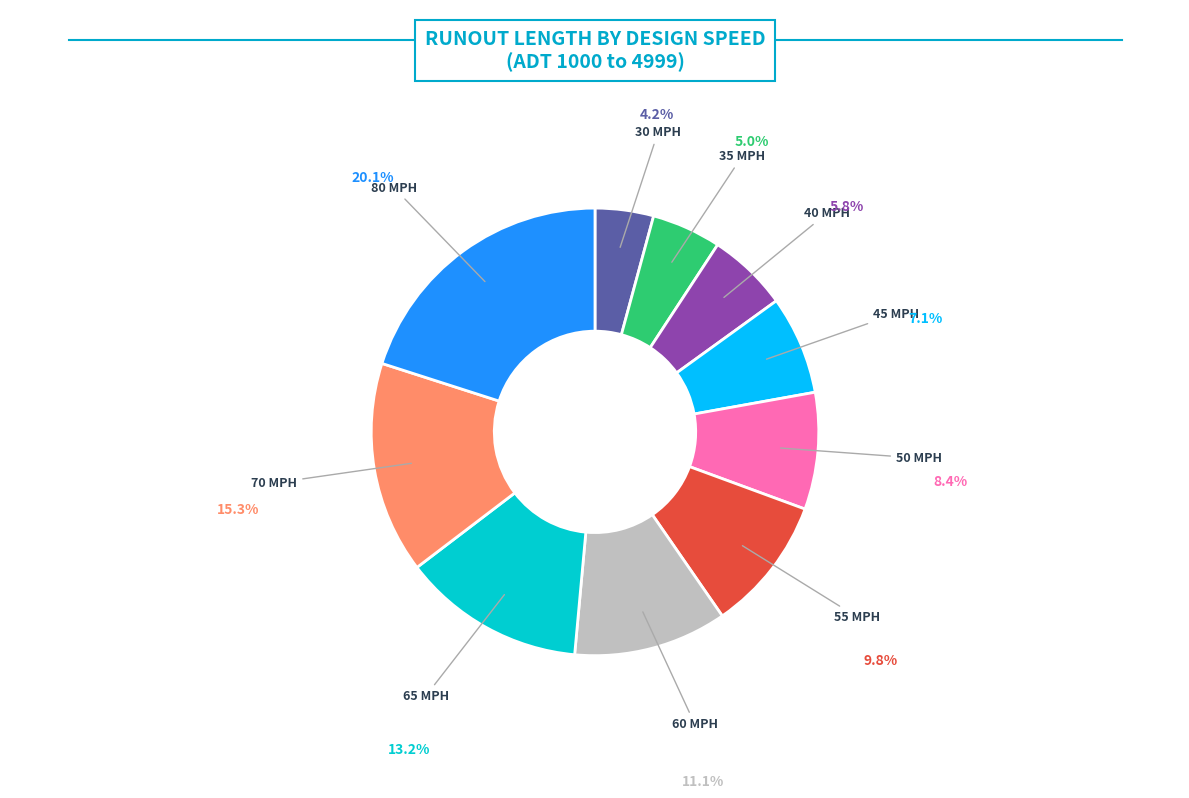

Does any single category account for the majority?

No